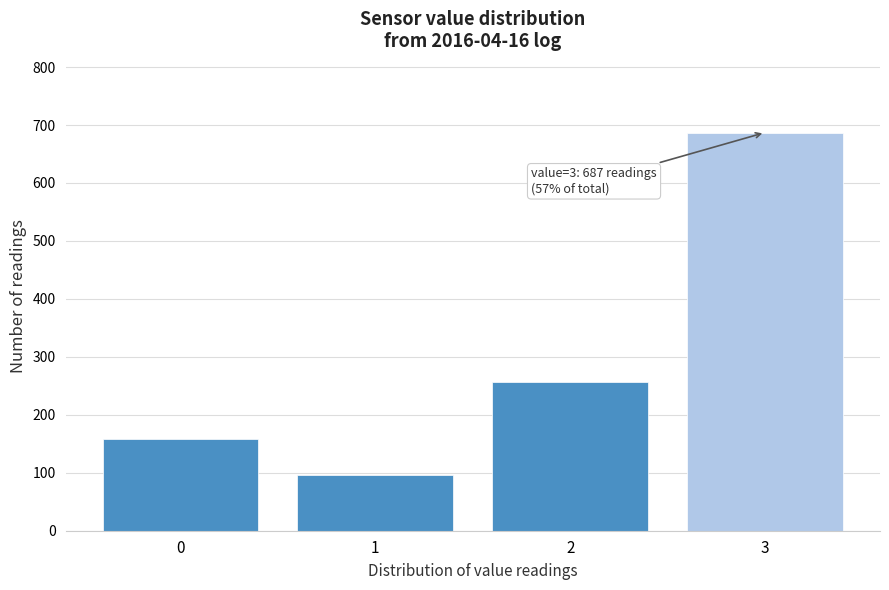

Reading left to right, extract all data points from this chart.

0=159	1=96	2=256	3=687